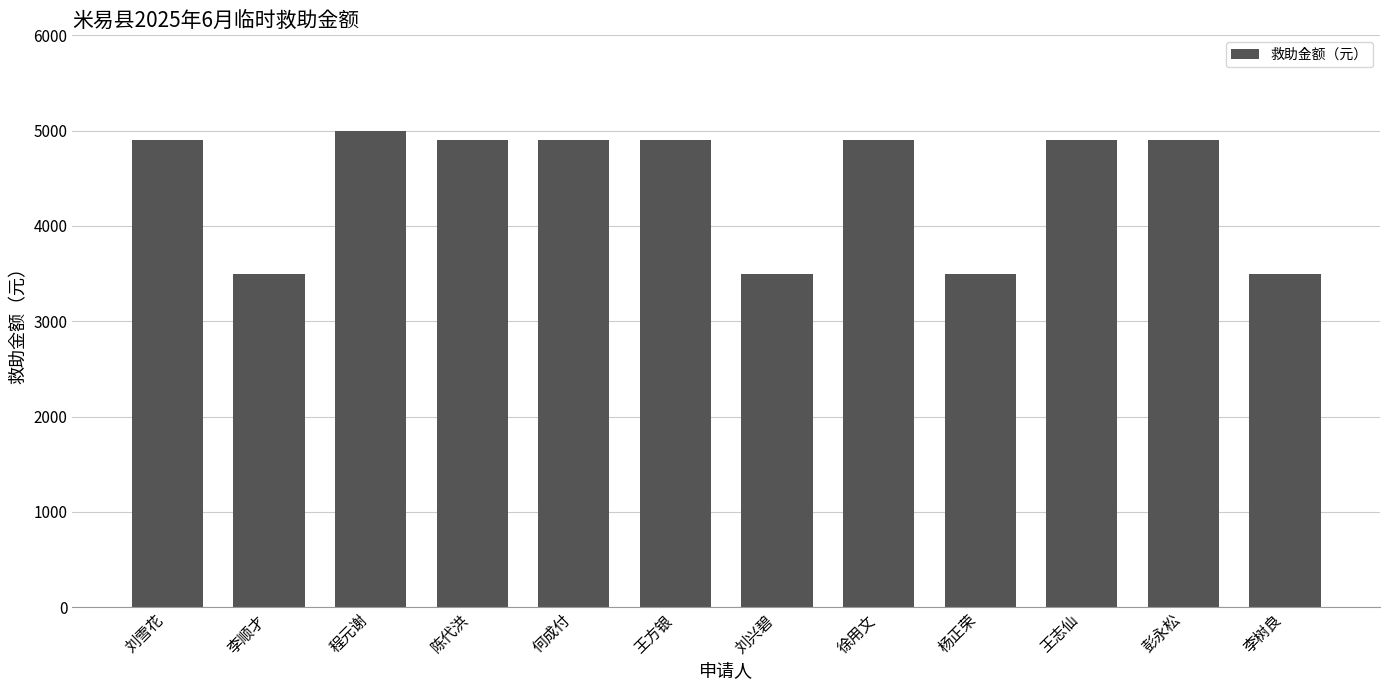

What is the difference between the maximum and minimum values?

1500